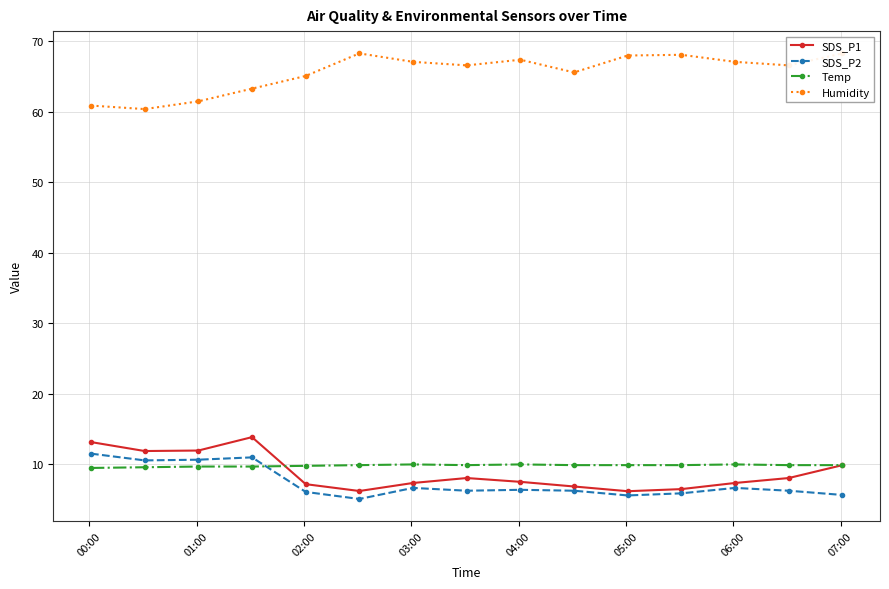

What is the smallest value displayed?

5.1